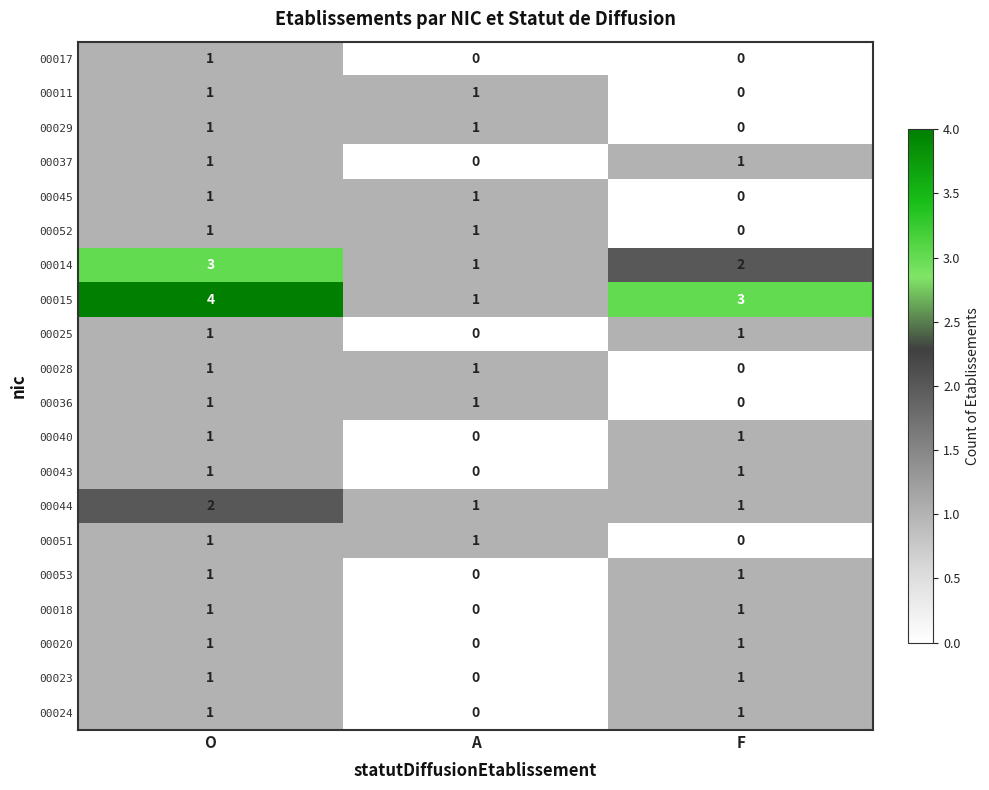

At which category does the chart reach its peak across all series?

O